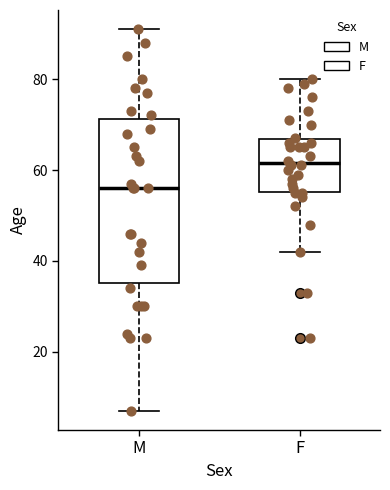

Reading left to right, transcribe this box plot: for each box, give where its median line is, the range the box spans, and where its two whiskers end, as read against the y-axis. The values are not printed on the chart, so give them approximately, as read against the axis.

M: median 56, box 36 to 72, whiskers 8 to 92
F: median 62, box 56 to 66, whiskers 42 to 80